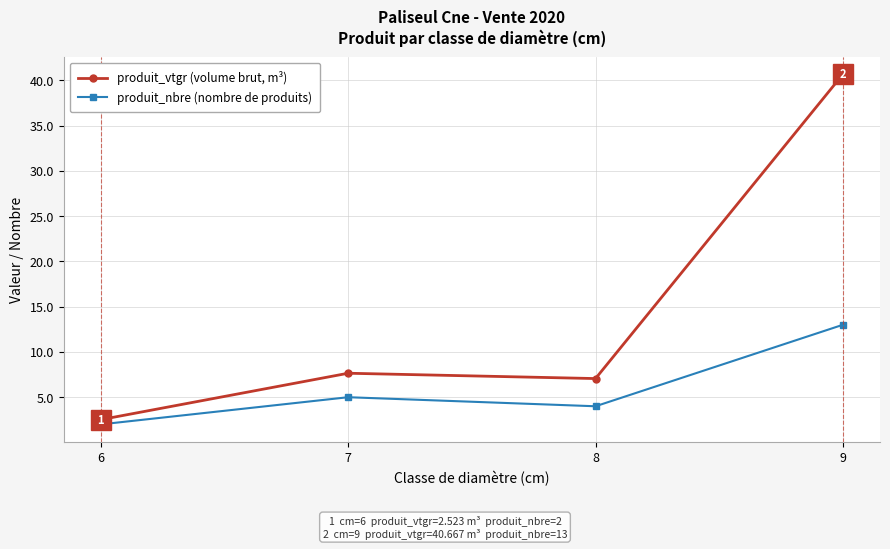

What is the difference between the maximum and minimum values in the produit_vtgr (volume brut, m³) series?

38.1